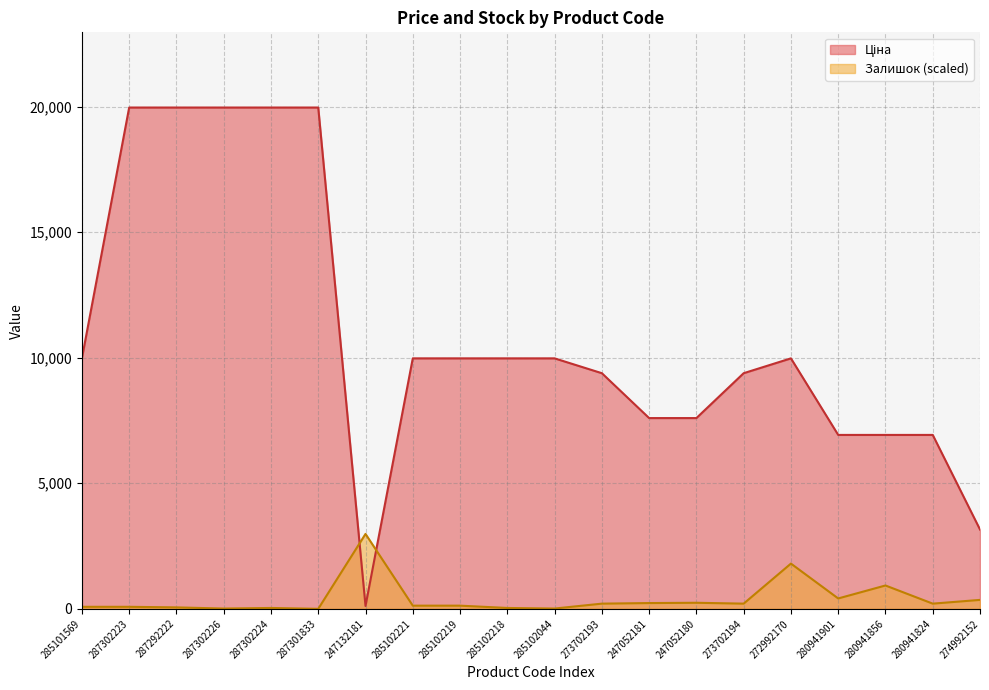

What is the label of the 8th point from the right?

247052181